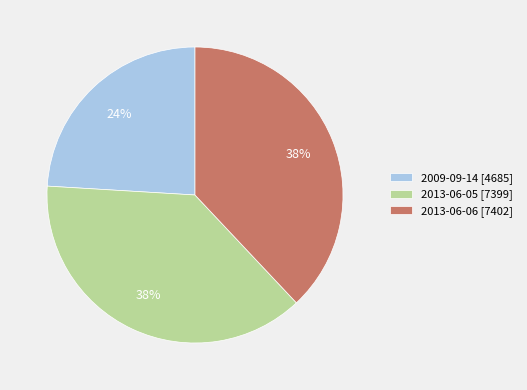

Do 2013-06-05 and 2013-06-06 together represent more than half of the pie?

Yes